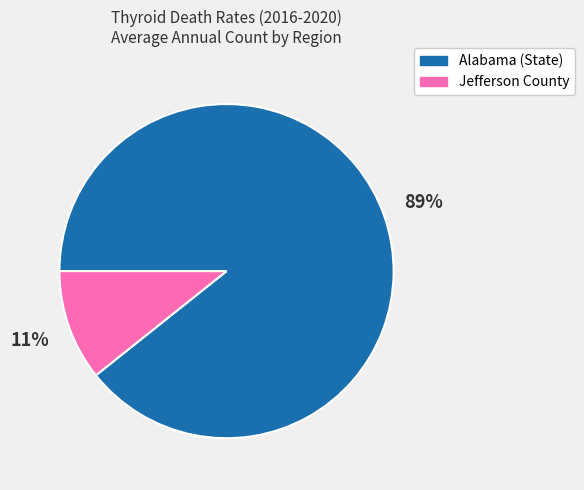

Approximately how many times larger is the value at Jefferson County compared to Alabama (State)?

0.1